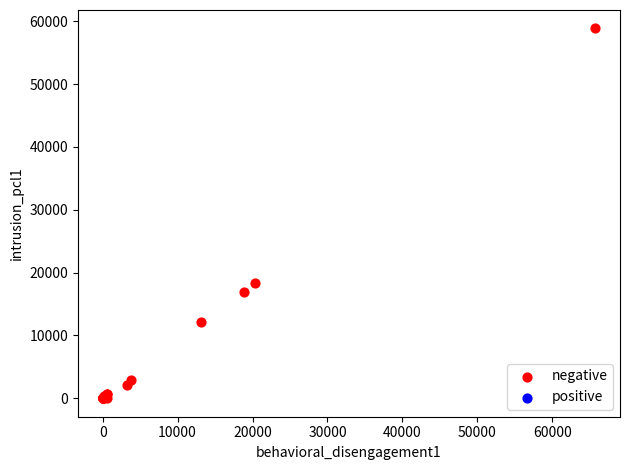

What Y value in the scatter plot is closest to 29421?

18344.3